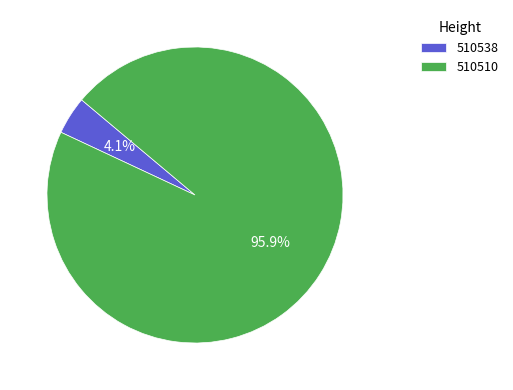

What is the smallest slice in the pie chart?

510538